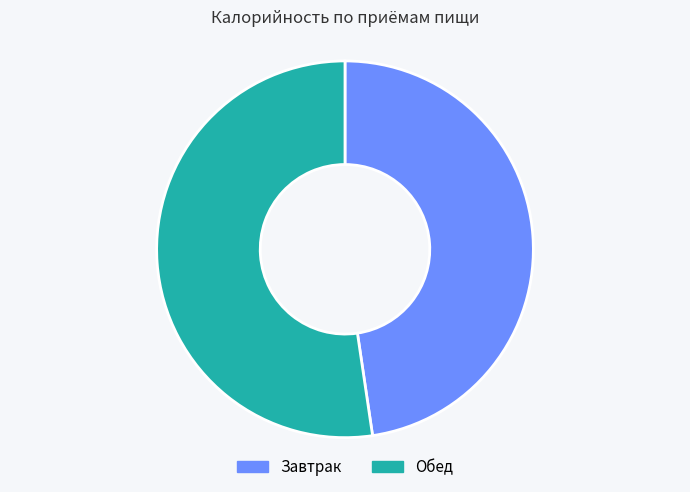

Do Обед and Завтрак together represent more than half of the pie?

Yes